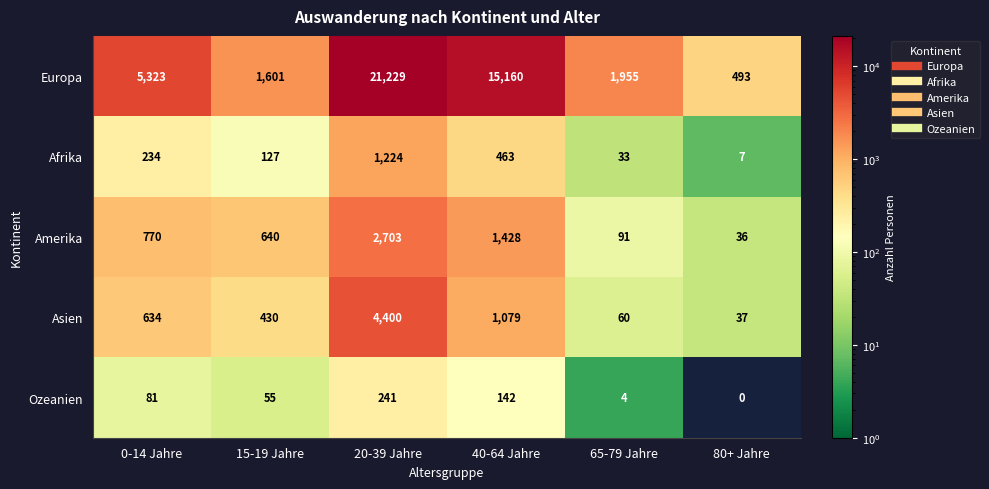

Is it true that Asien equals 37 at 80+ Jahre?

True